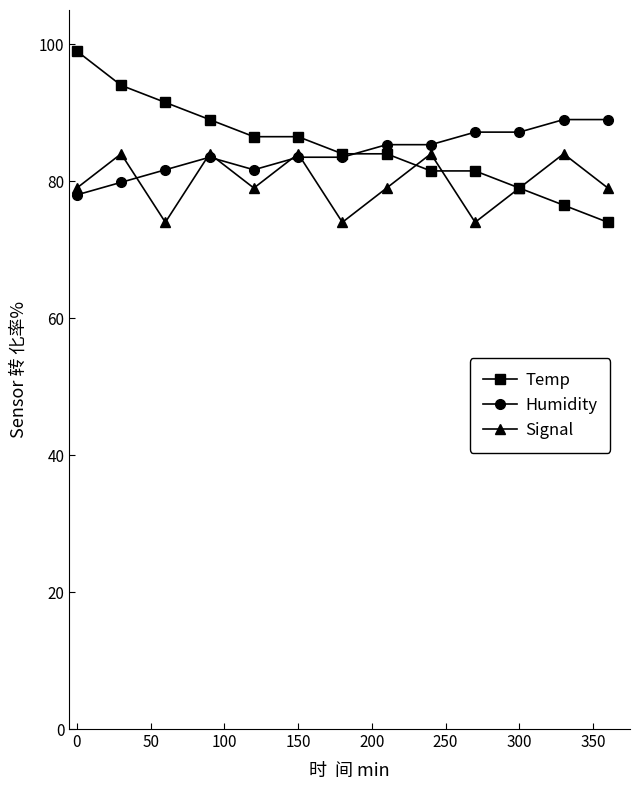

What is the value of the Temp point at the 10th from the left?

81.5